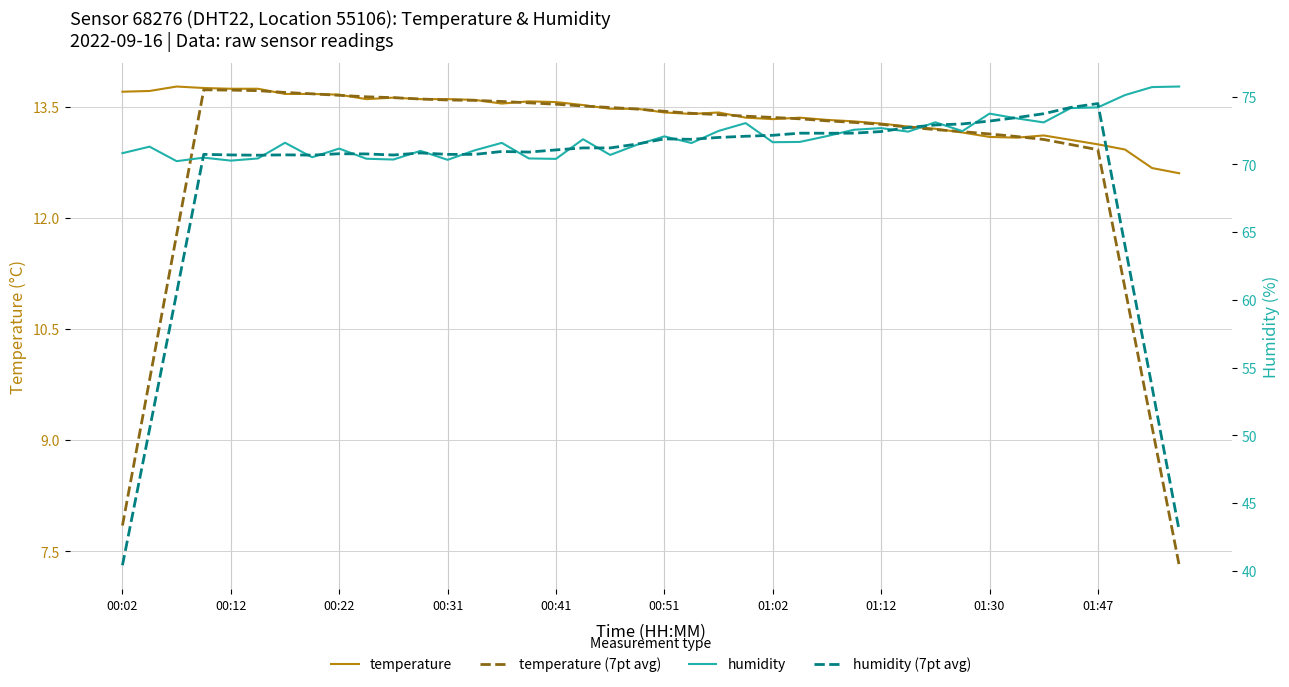

True or false: humidity has a value of 73.1 at 30.

True